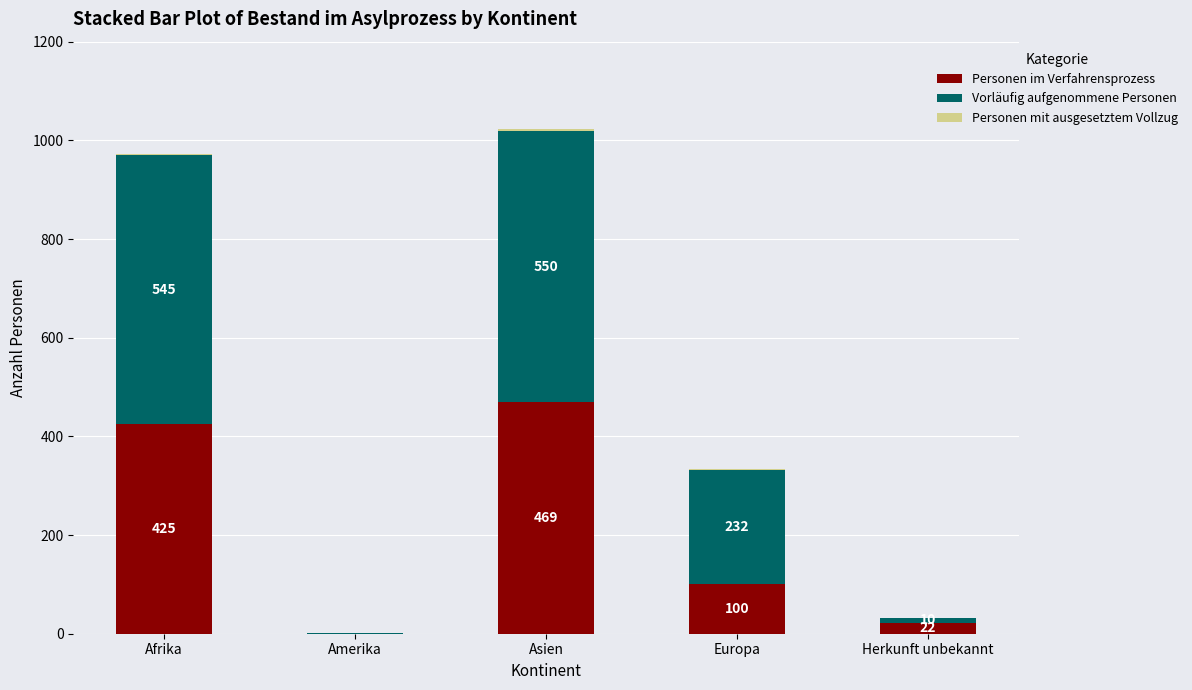

Are the bars horizontal?

No